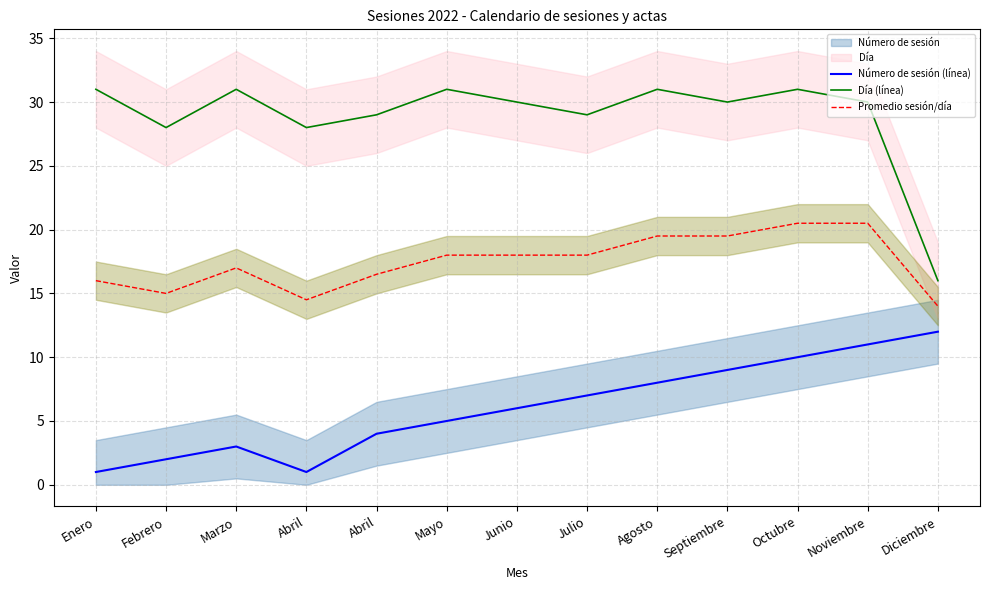

At which label is Día (línea) closest to 23?

Febrero